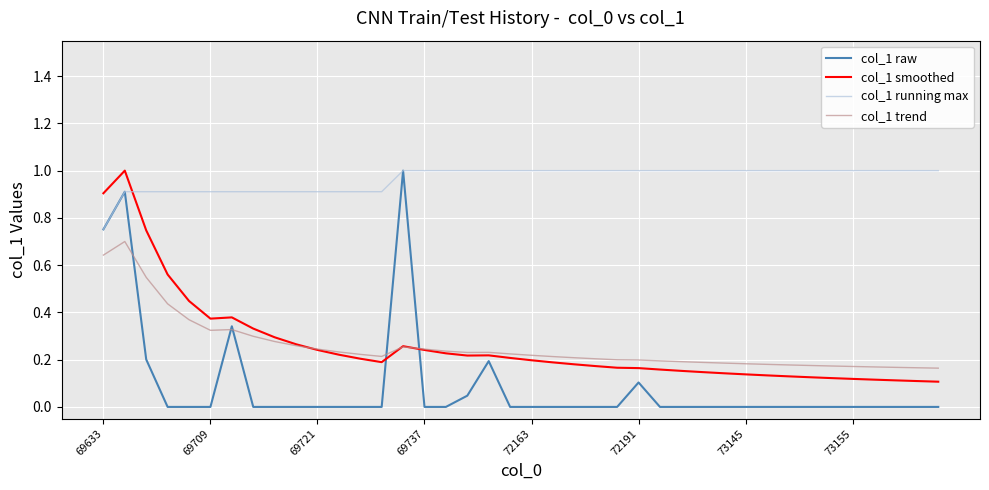

Which series has the largest total across all categories?

col_1 running max